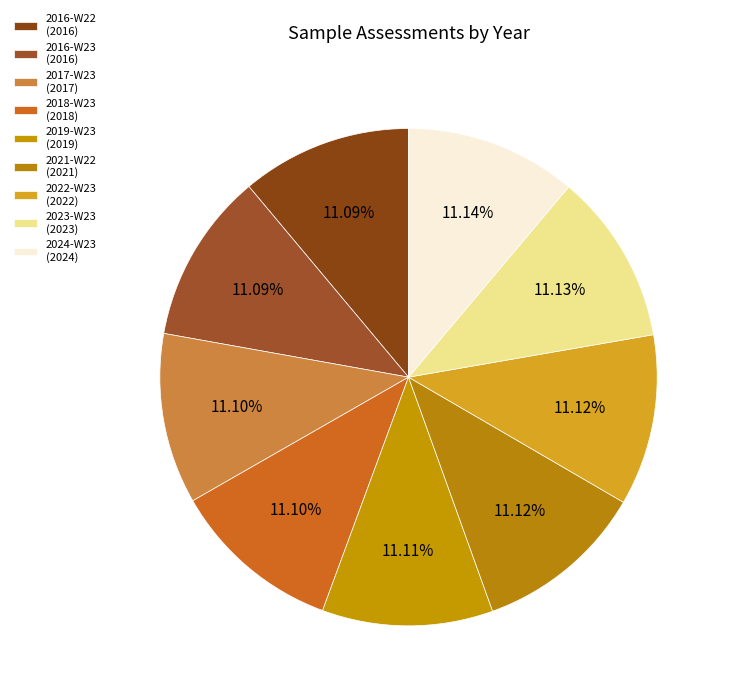

Is 2022-W23 the majority of the pie?

No